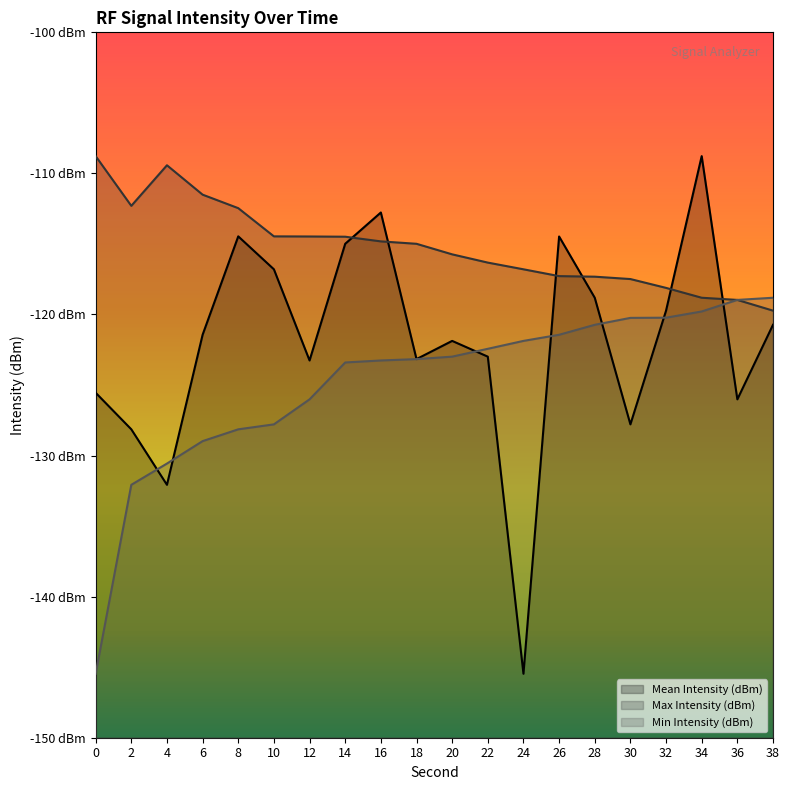

Between which two adjacent categories do Mean Intensity (dBm) and Max Intensity (dBm) first intersect?

14 and 16